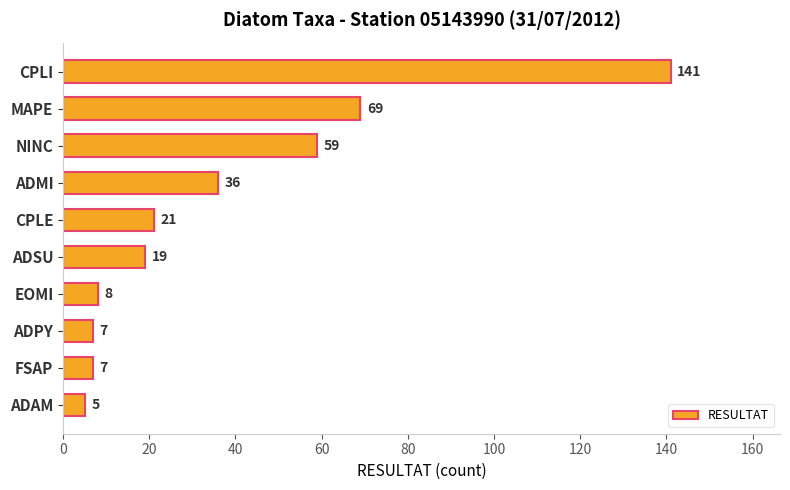

What is the average value?

37